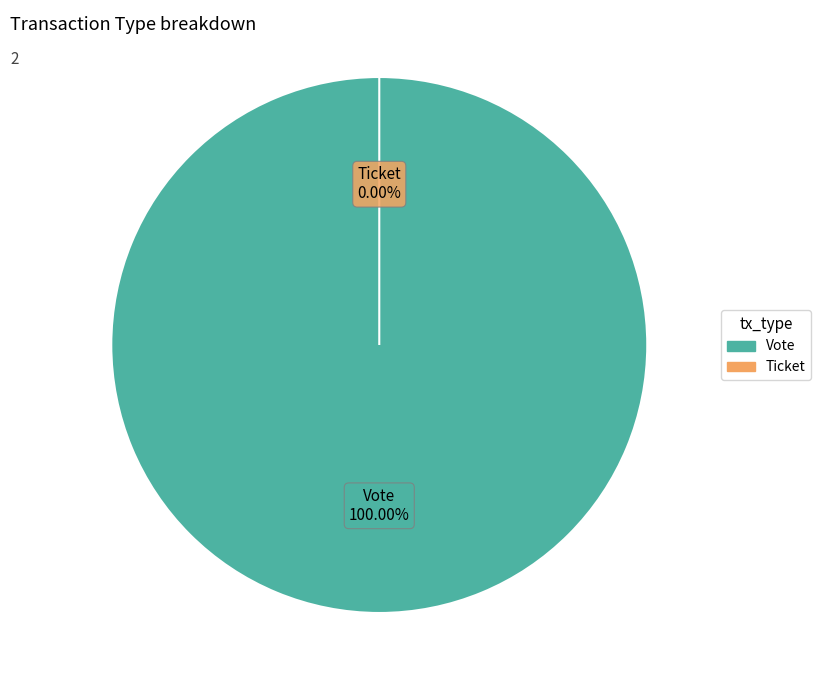

Combined, do Ticket and Vote account for over 50%?

Yes